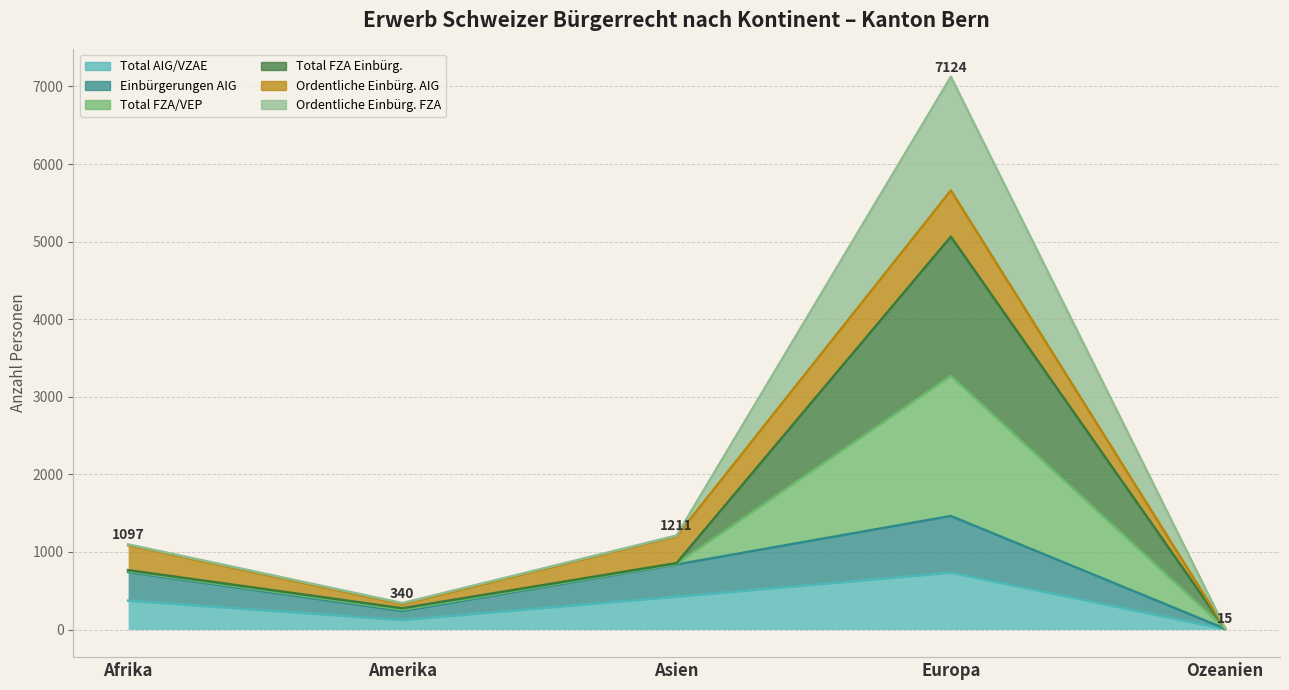

What is the average value of the Einbürgerungen AIG series?

658